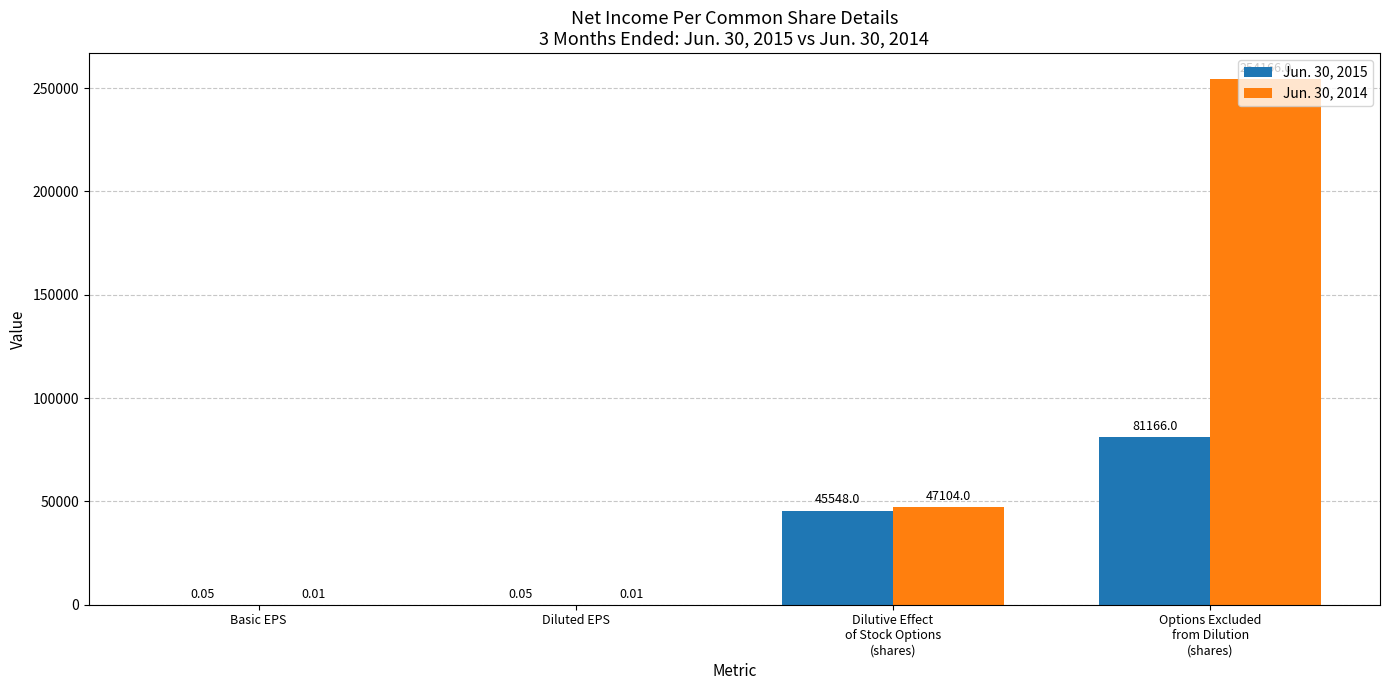

What is the sum of all Jun. 30, 2014 values?

301270.0